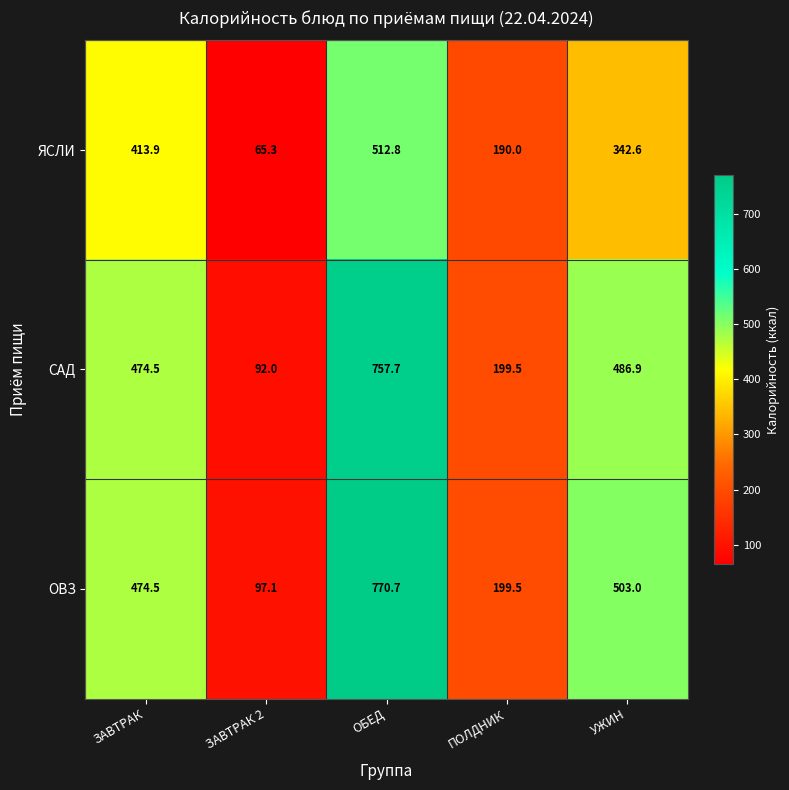

What is the highest value of the САД series?

757.7